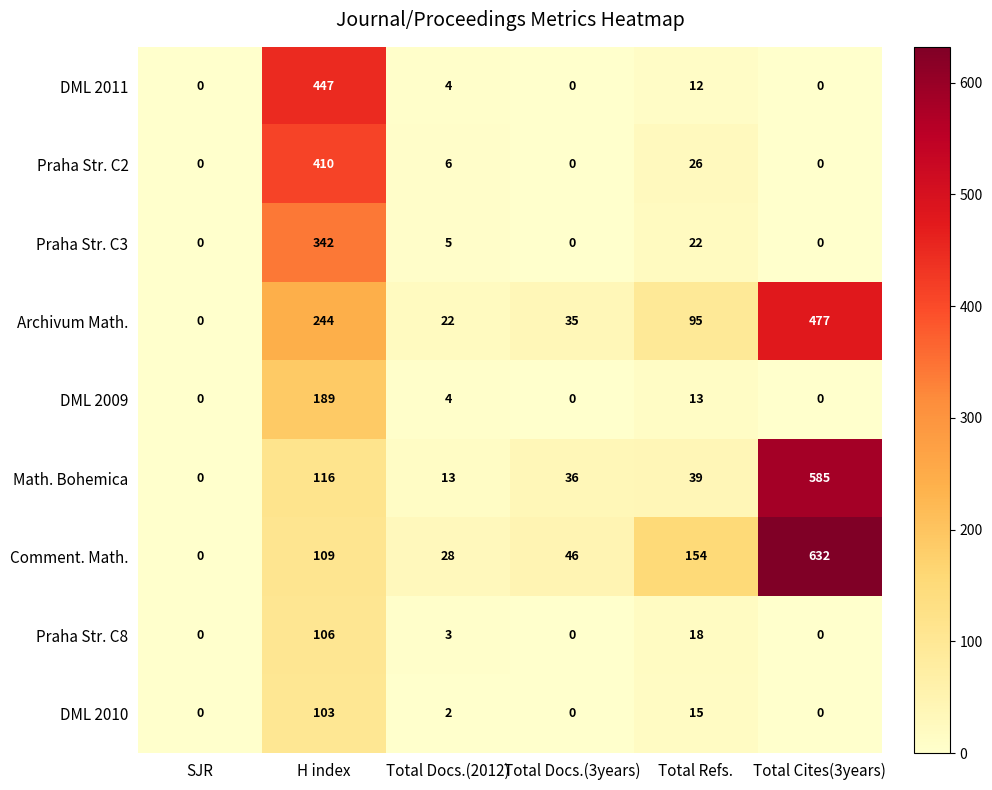

Rank the series at Total Refs. from lowest to highest value.

DML 2011, DML 2009, DML 2010, Praha Str. C8, Praha Str. C3, Praha Str. C2, Math. Bohemica, Archivum Math., Comment. Math.